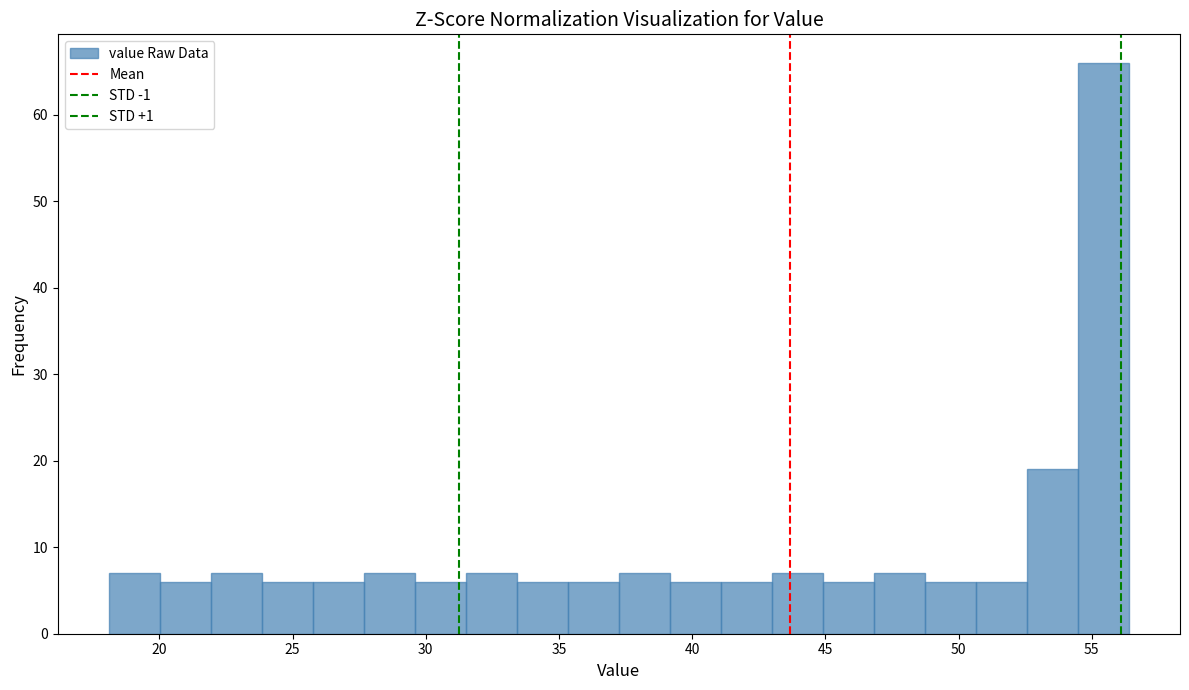

Read against the x-axis, roughly where is the centre of the tallest bar?

55.5